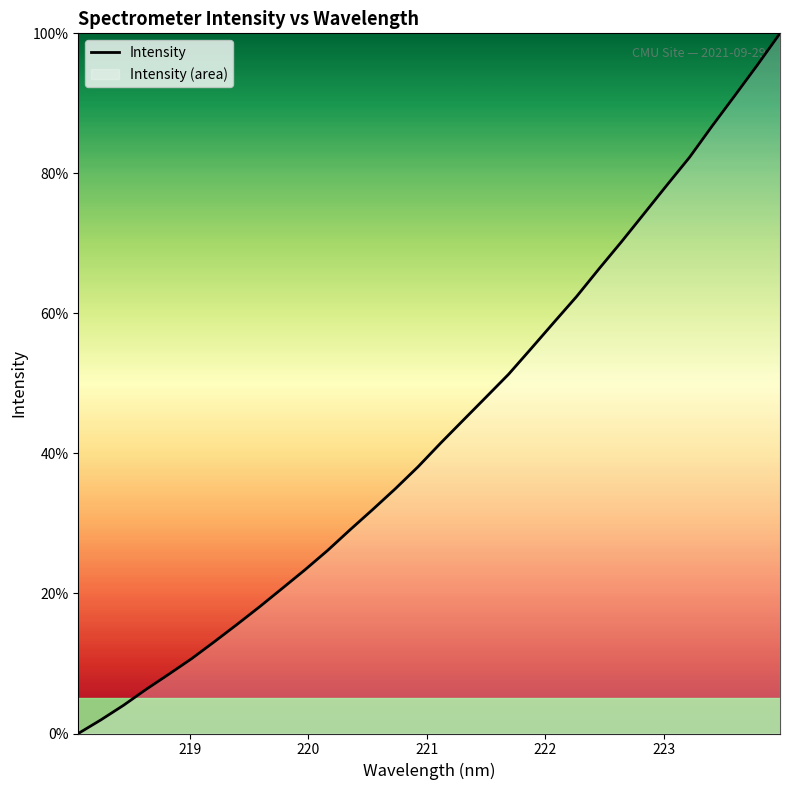

What is the difference between the maximum and minimum values?

100.0